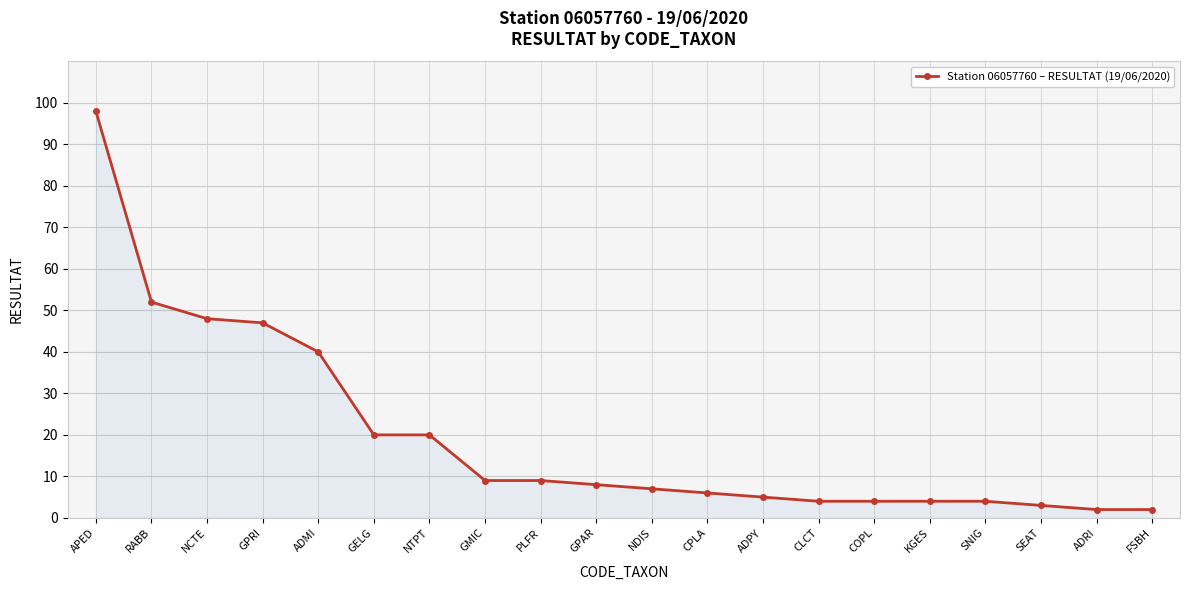

Between GPRI and COPL, which is larger?

GPRI